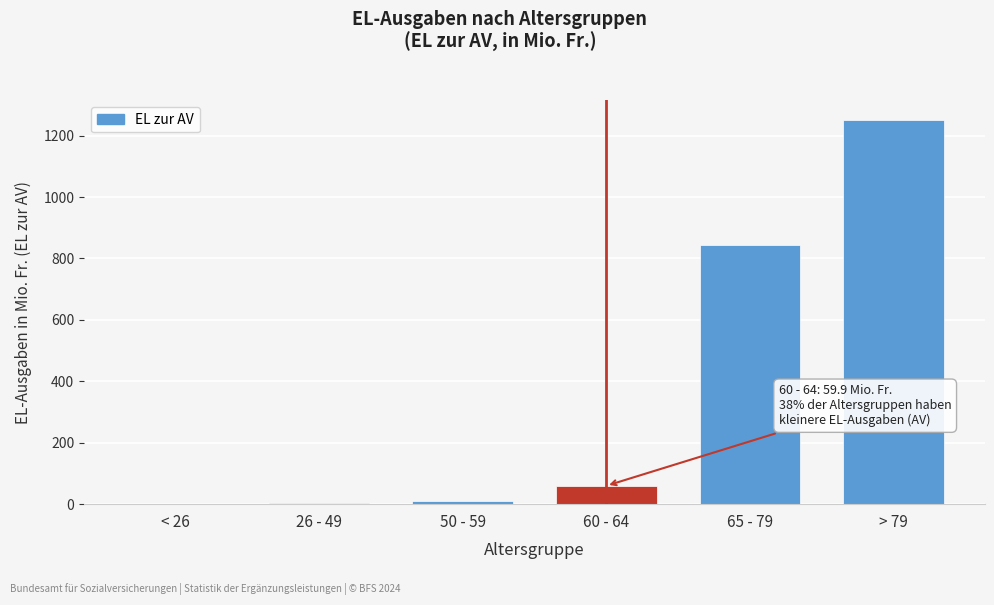

What is the sum of all values?

2170.6